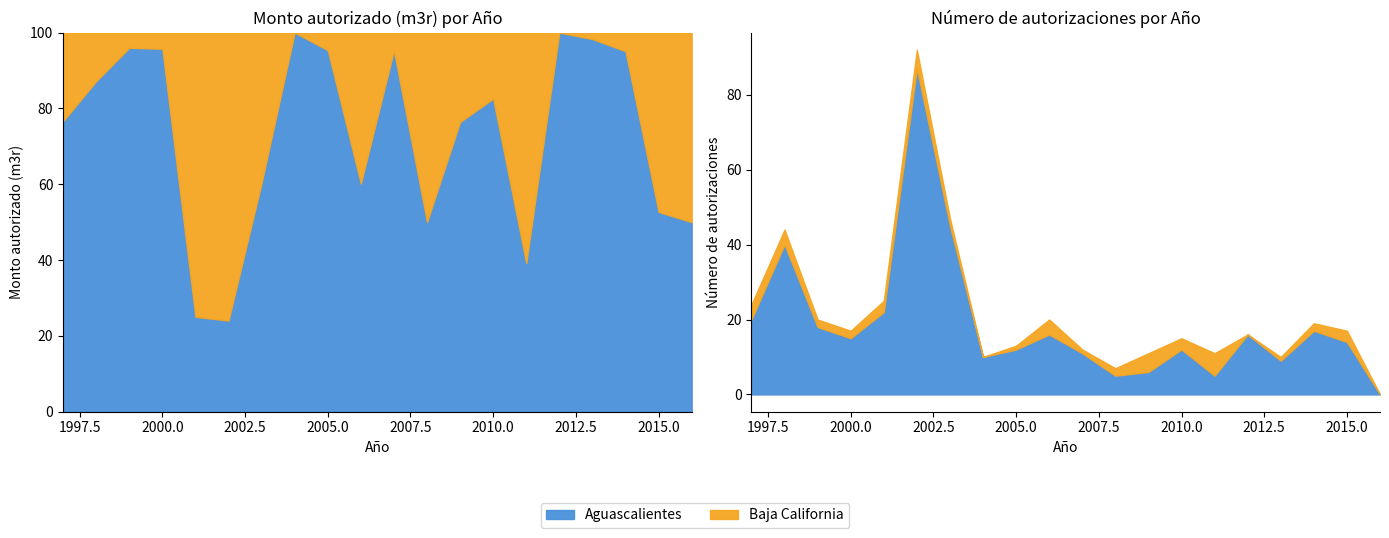

Where is Num_Aguascalientes nearest to the value 43?

2003